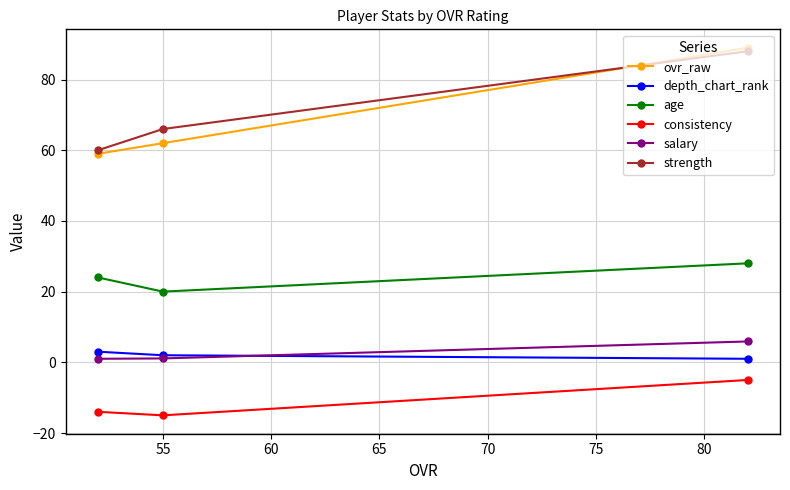

What is the maximum value for ovr_raw?

89.0